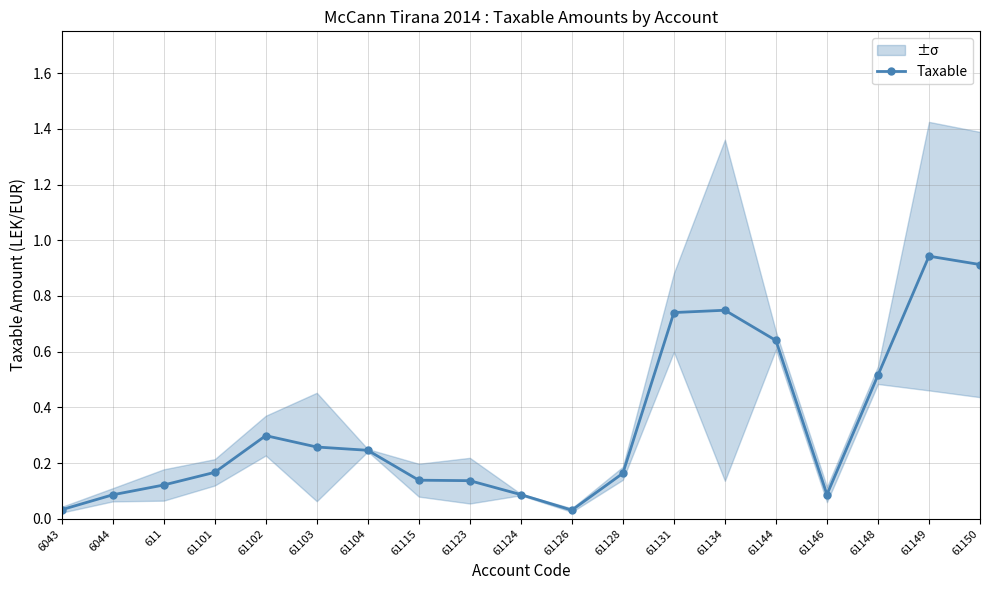

What is the change in value from 61103 to 61144?

+0.4